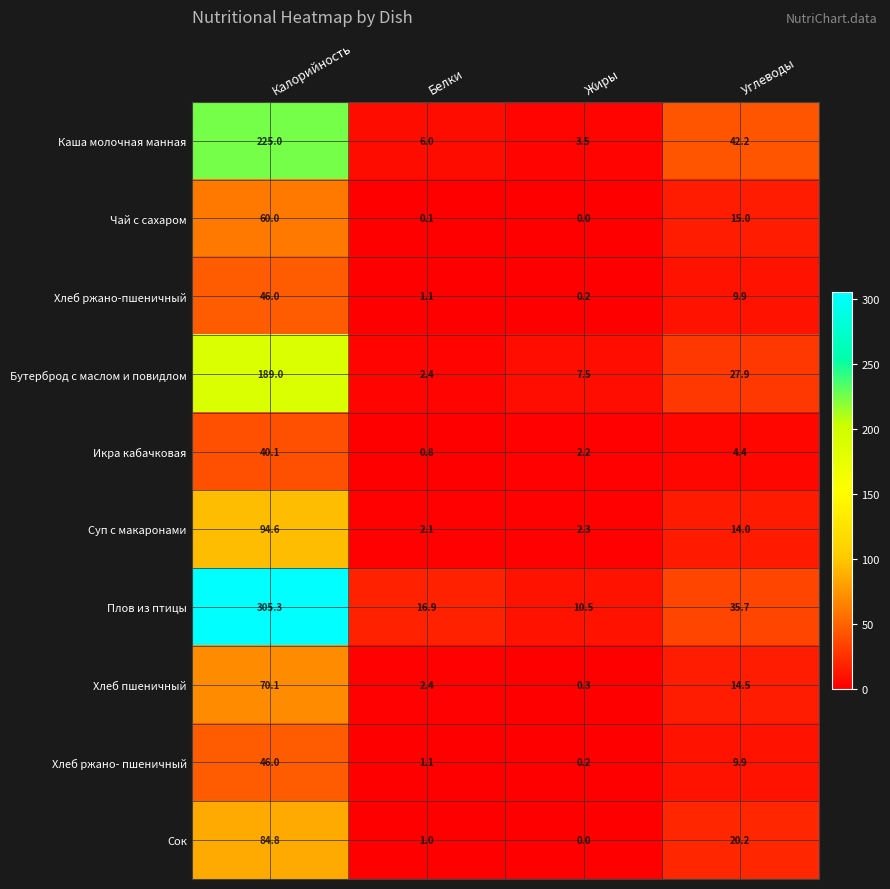

Rank the categories by Плов из птицы value from lowest to highest.

Жиры, Белки, Углеводы, Калорийность